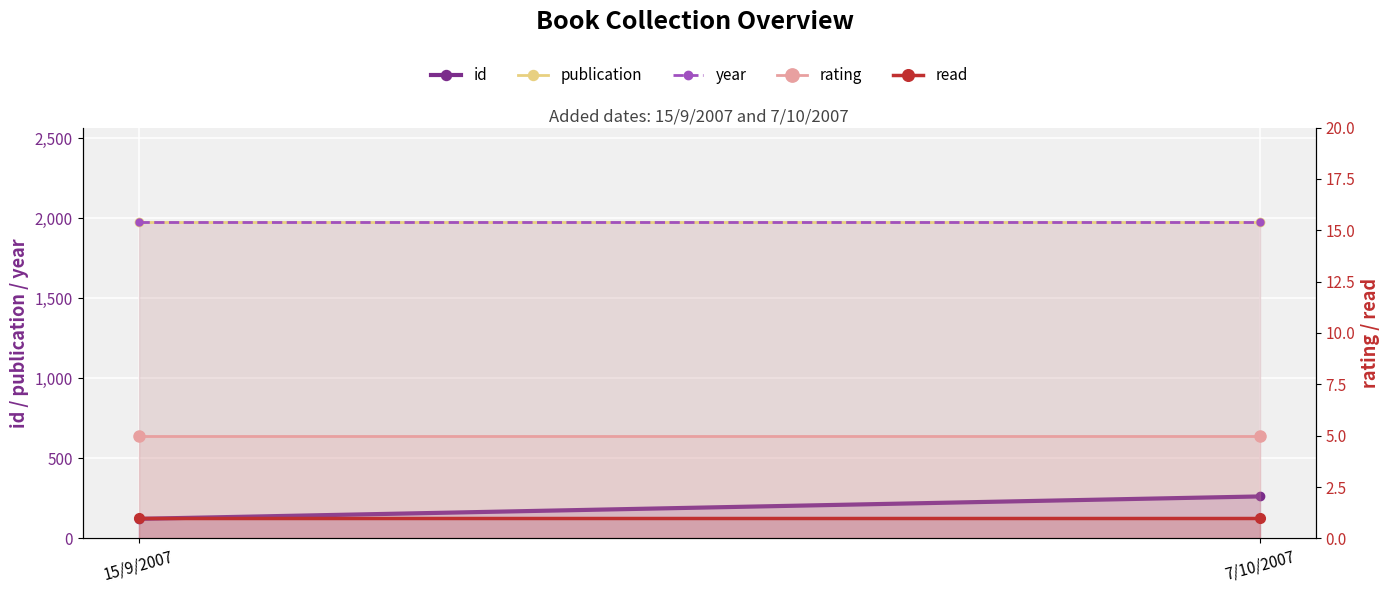

How many lines are shown in the chart?

5